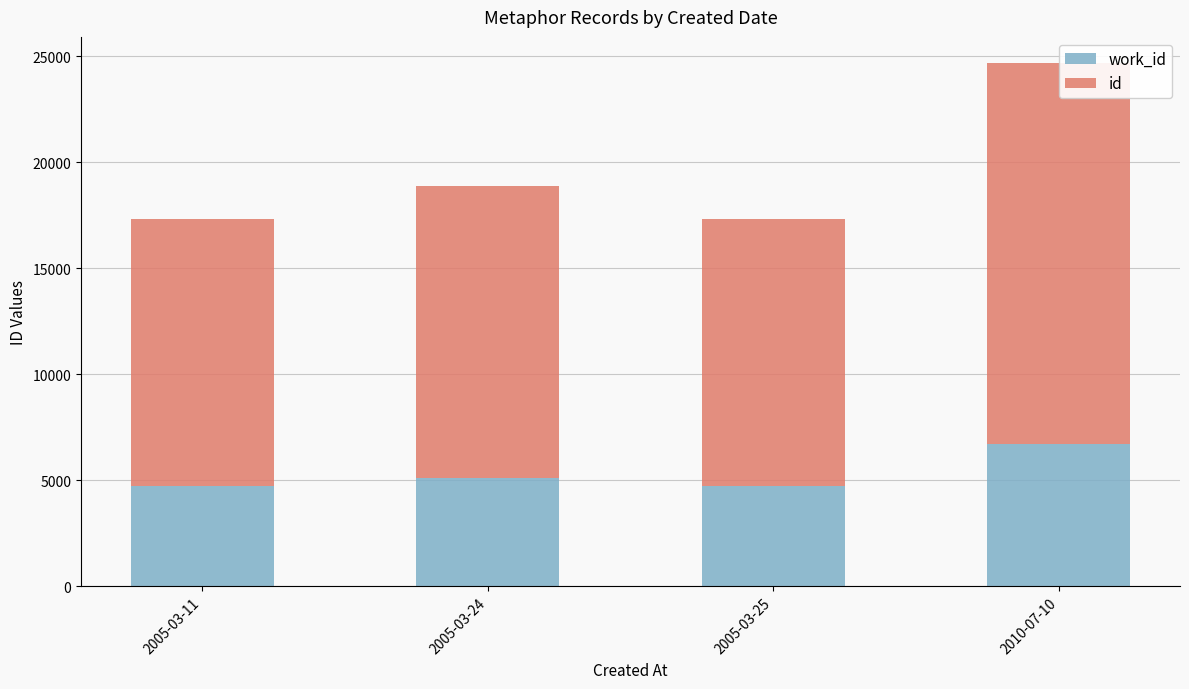

What is the total value across all series at 2005-03-24?

18867